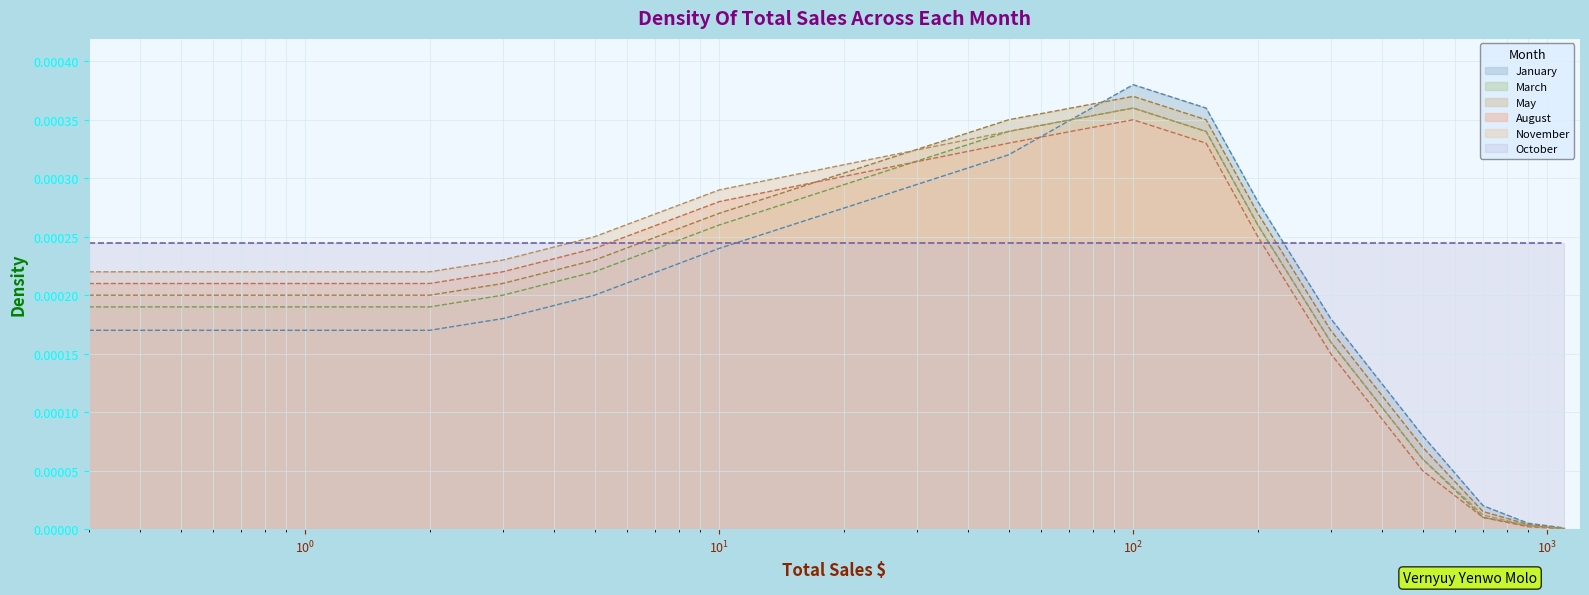

How many times do November and October cross each other?

2